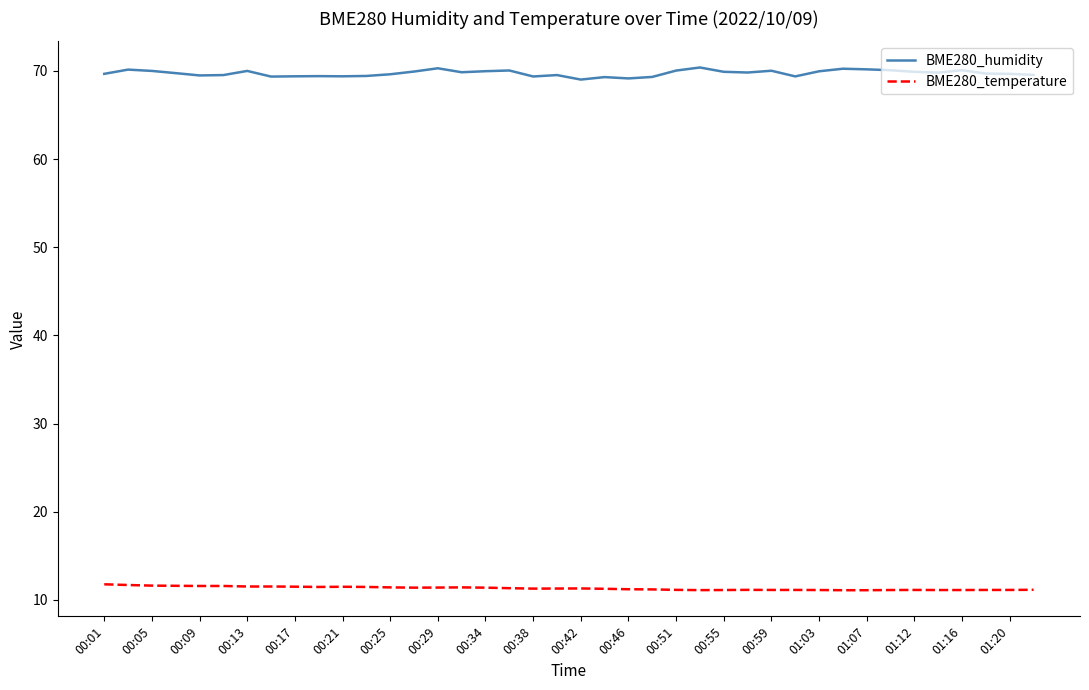

Which series has the largest total across all categories?

BME280_humidity